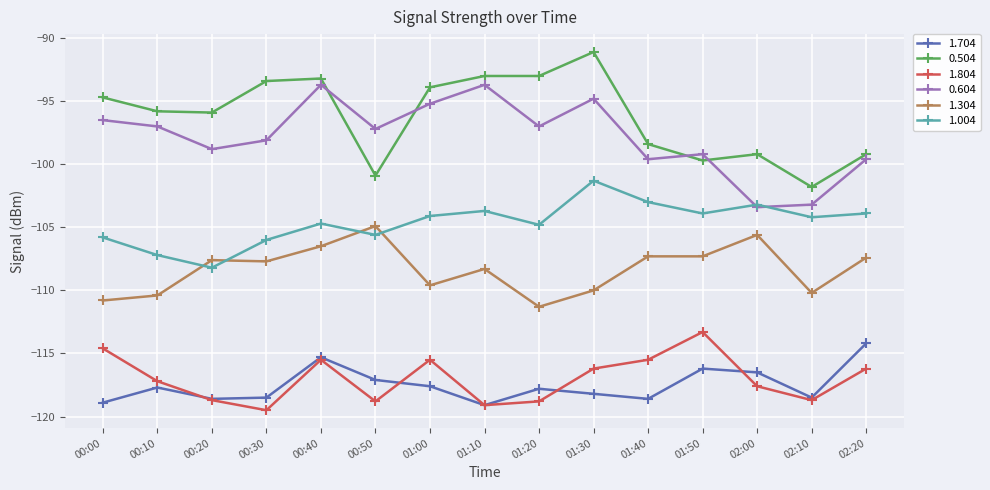

What is the value of the 1.304 point at the 6th from the left?

-104.9